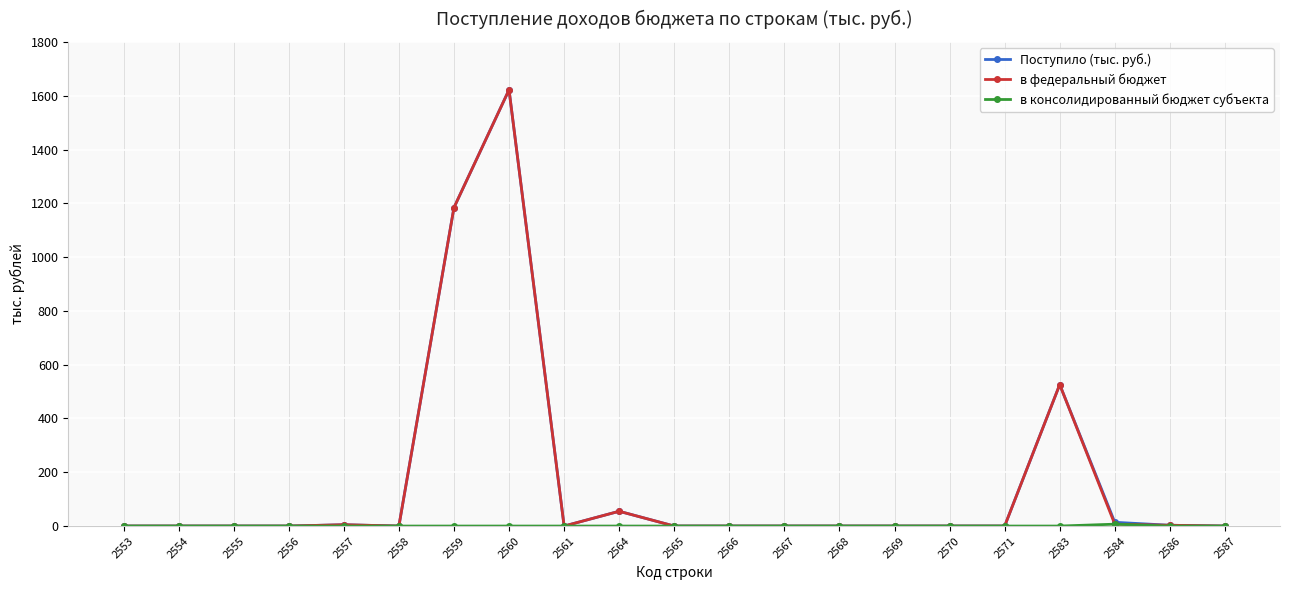

What is the difference between the second highest and second lowest values in the Поступило (тыс. руб.) series?

1184